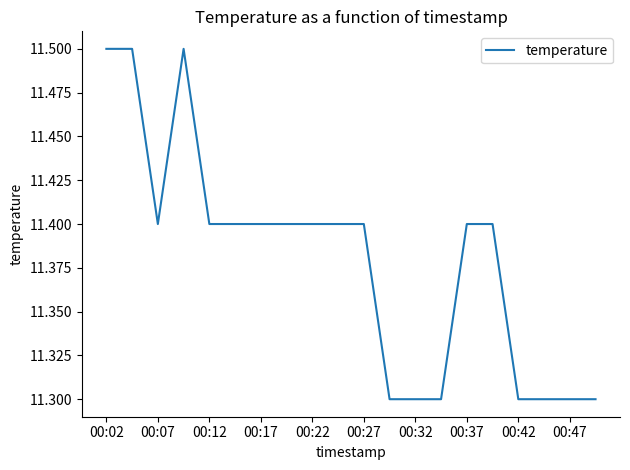

What is the minimum value shown in the chart?

11.3